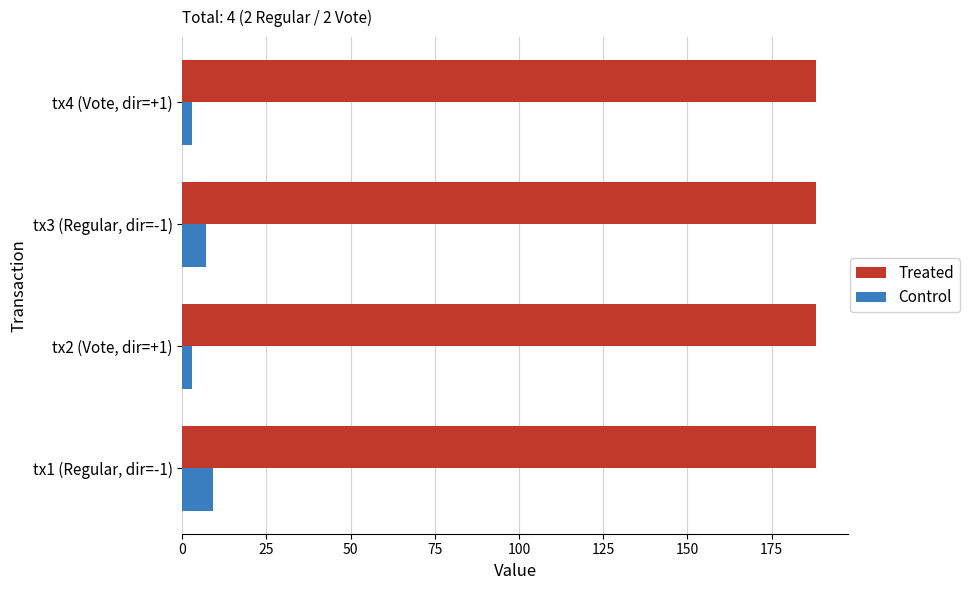

Rank the series by their average value, from highest to lowest.

Treated, Control